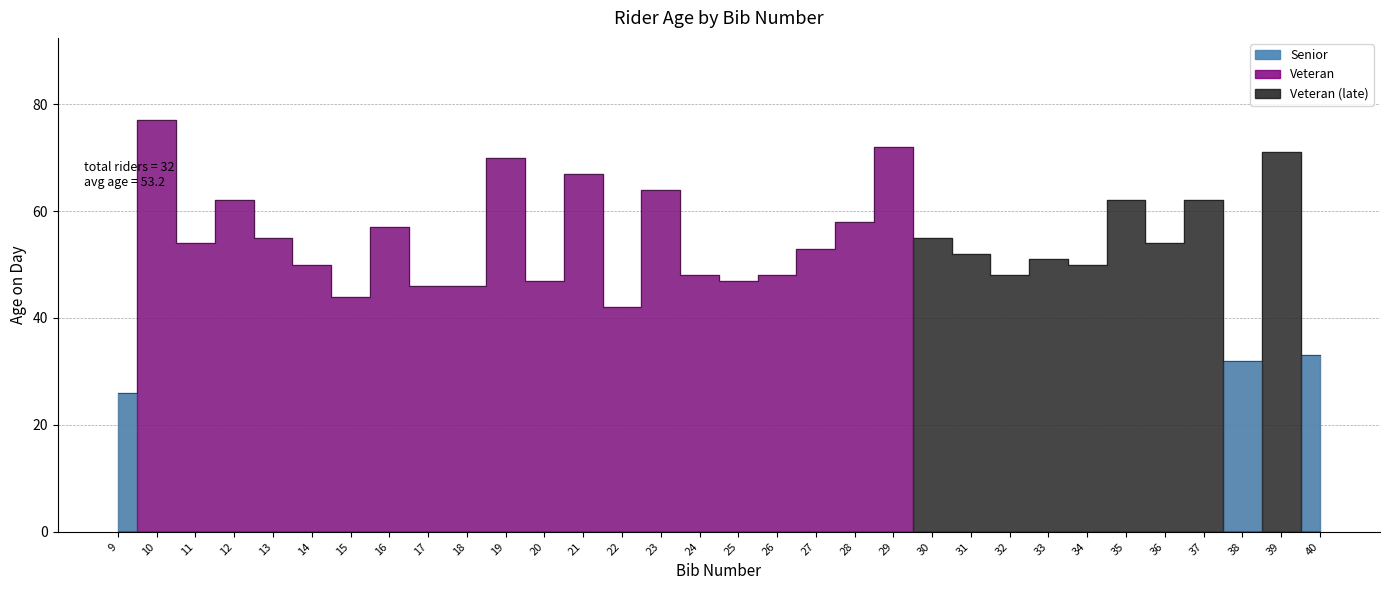

What is the value of the 20th point from the left?

58